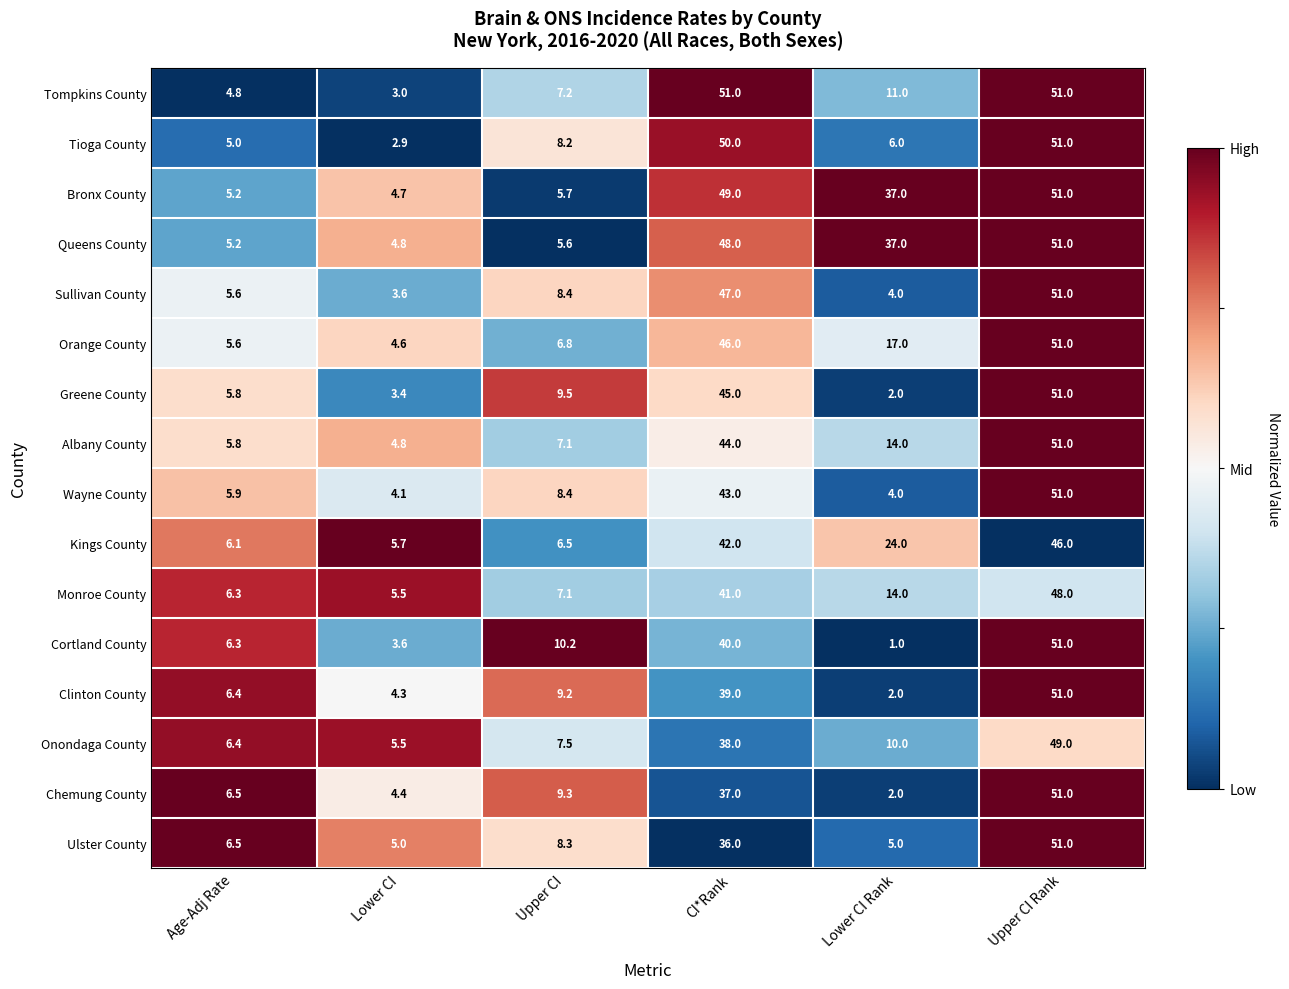

Which series has the largest total across all categories?

Bronx County